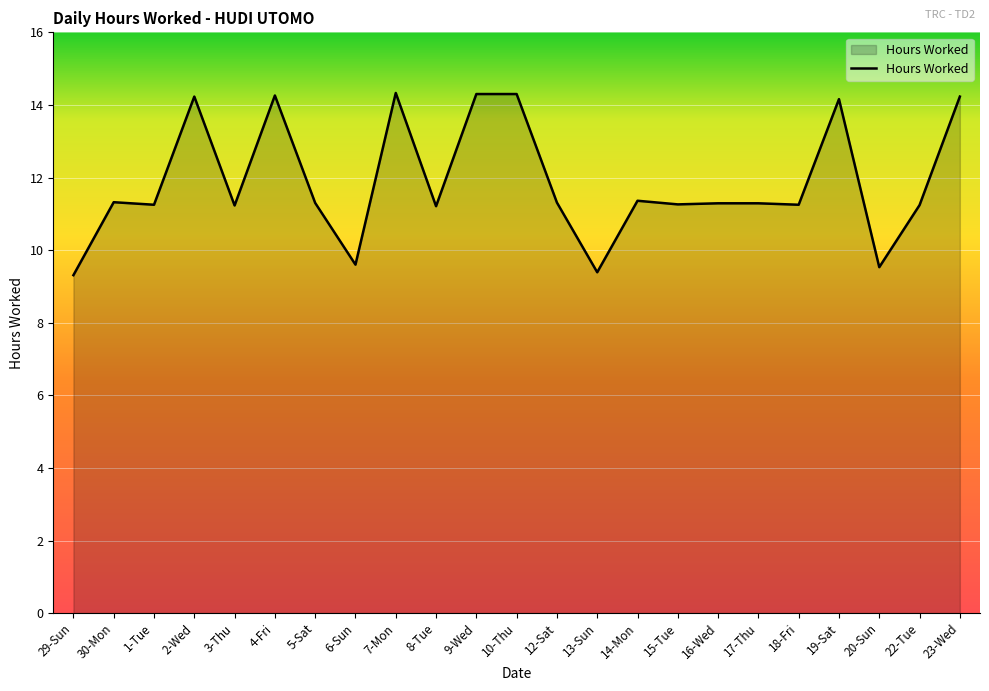

Is it true that the value at 16-Wed is 11.3?

True